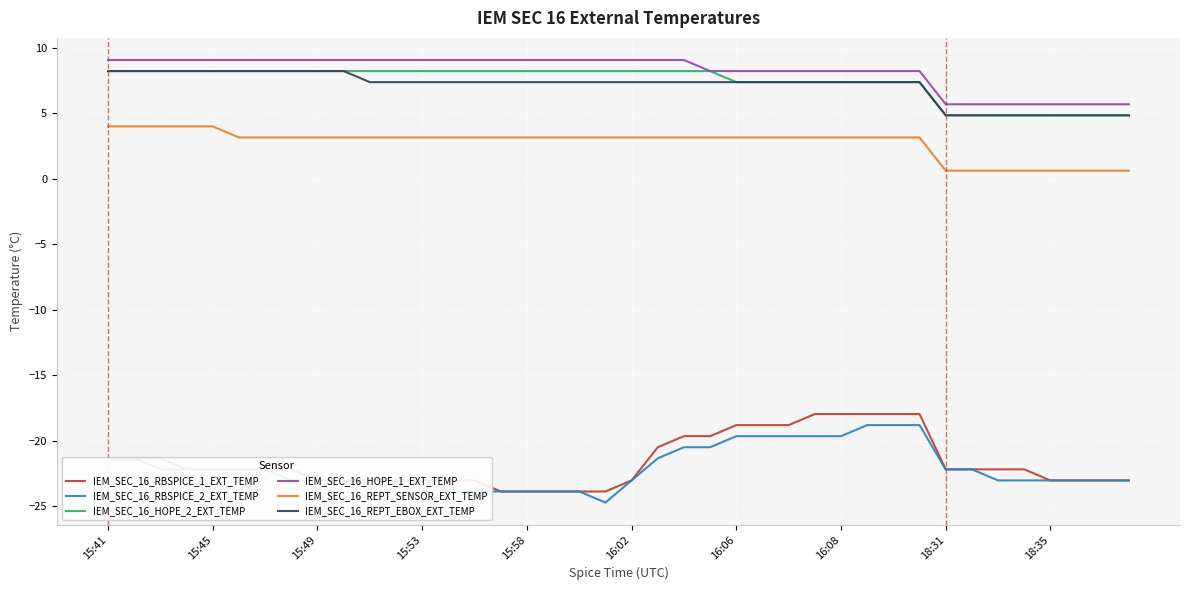

What is the minimum value shown in the chart?

-24.7